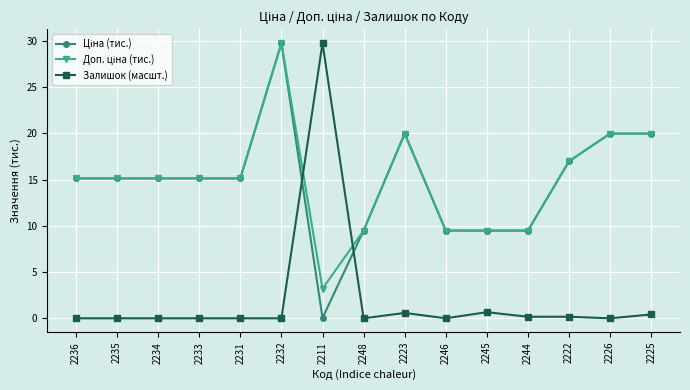

What is the maximum value shown in the chart?

29.7